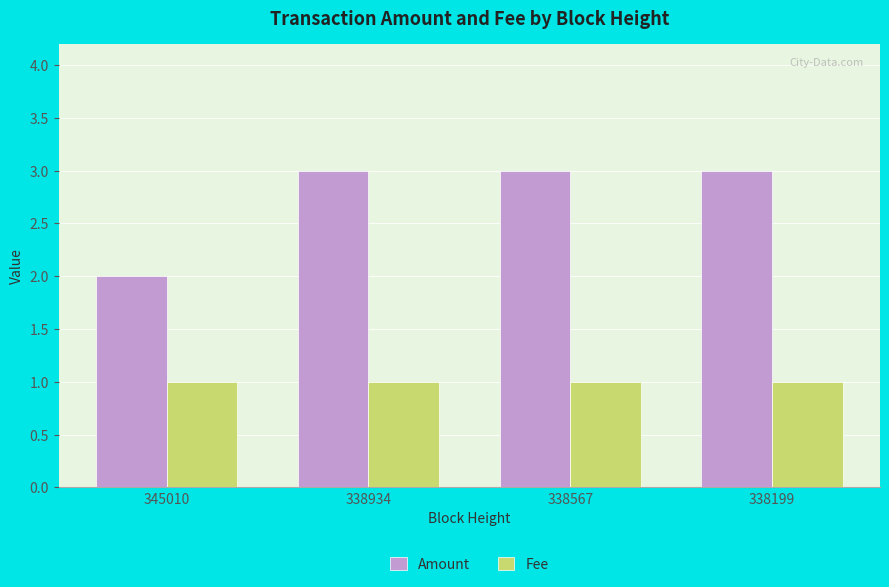

At how many categories does at least one series exceed 1?

4